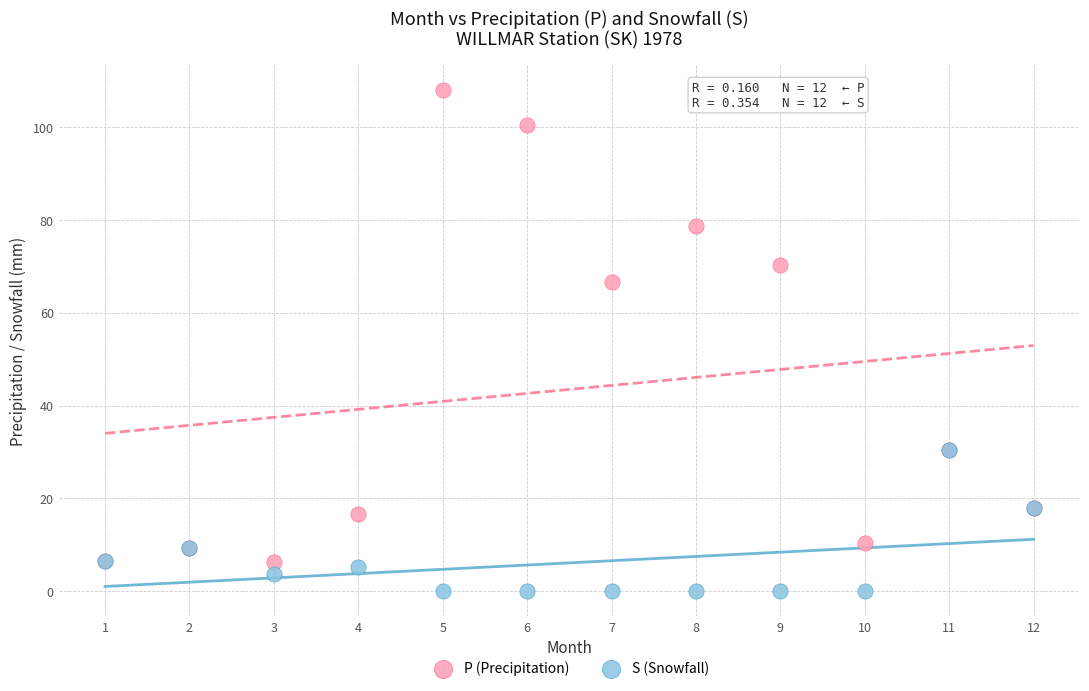

Which series contains the highest Y value?

P (Precipitation)